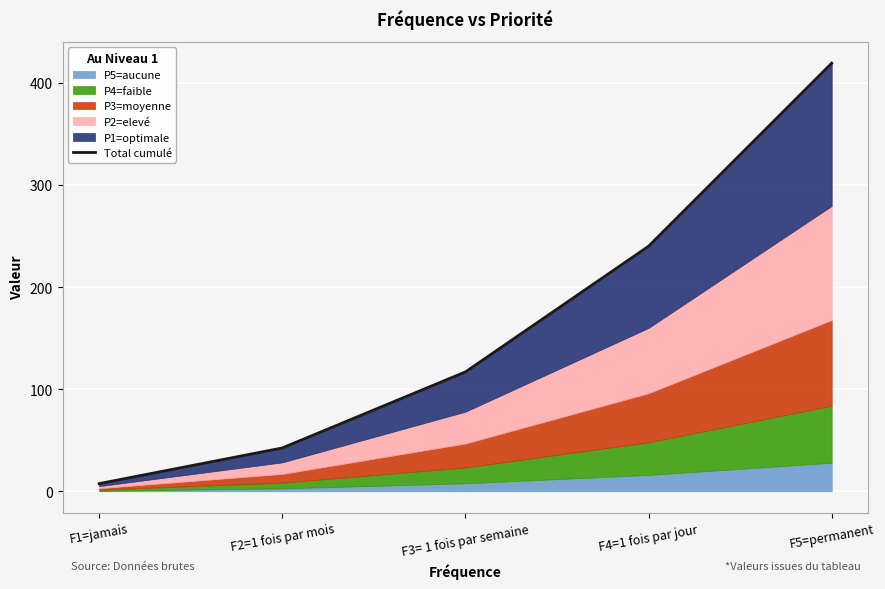

Reading left to right, list all the values displayed in this chart.

F1=jamais=7.5	F2=1 fois par mois=42.4	F3= 1 fois par semaine=116.9	F4=1 fois par jour=240.0	F5=permanent=419.3